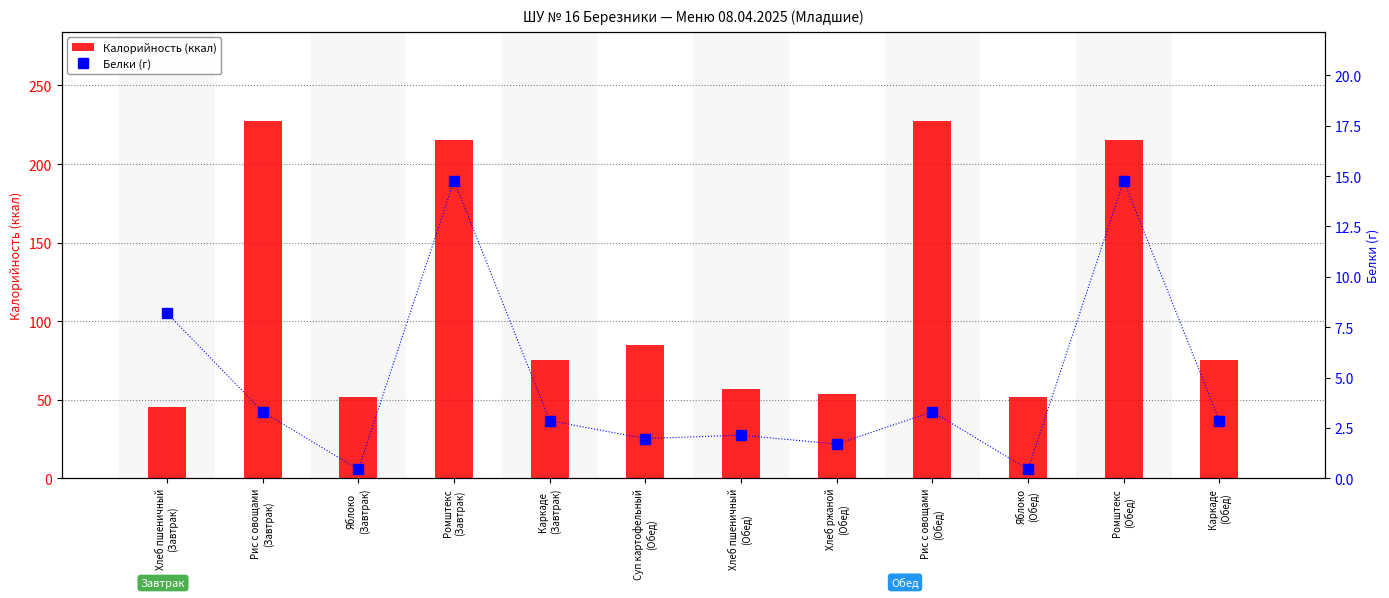

Reading left to right, what are all the values shown in this chart?

Калорийность (ккал): 45.6	227.3	51.7	215.0	75.2	85.1	56.8	53.8	227.3	51.7	215.0	75.2
Белки (г): 8.2	3.3	0.4	14.8	2.9	2.0	2.1	1.7	3.3	0.4	14.8	2.9